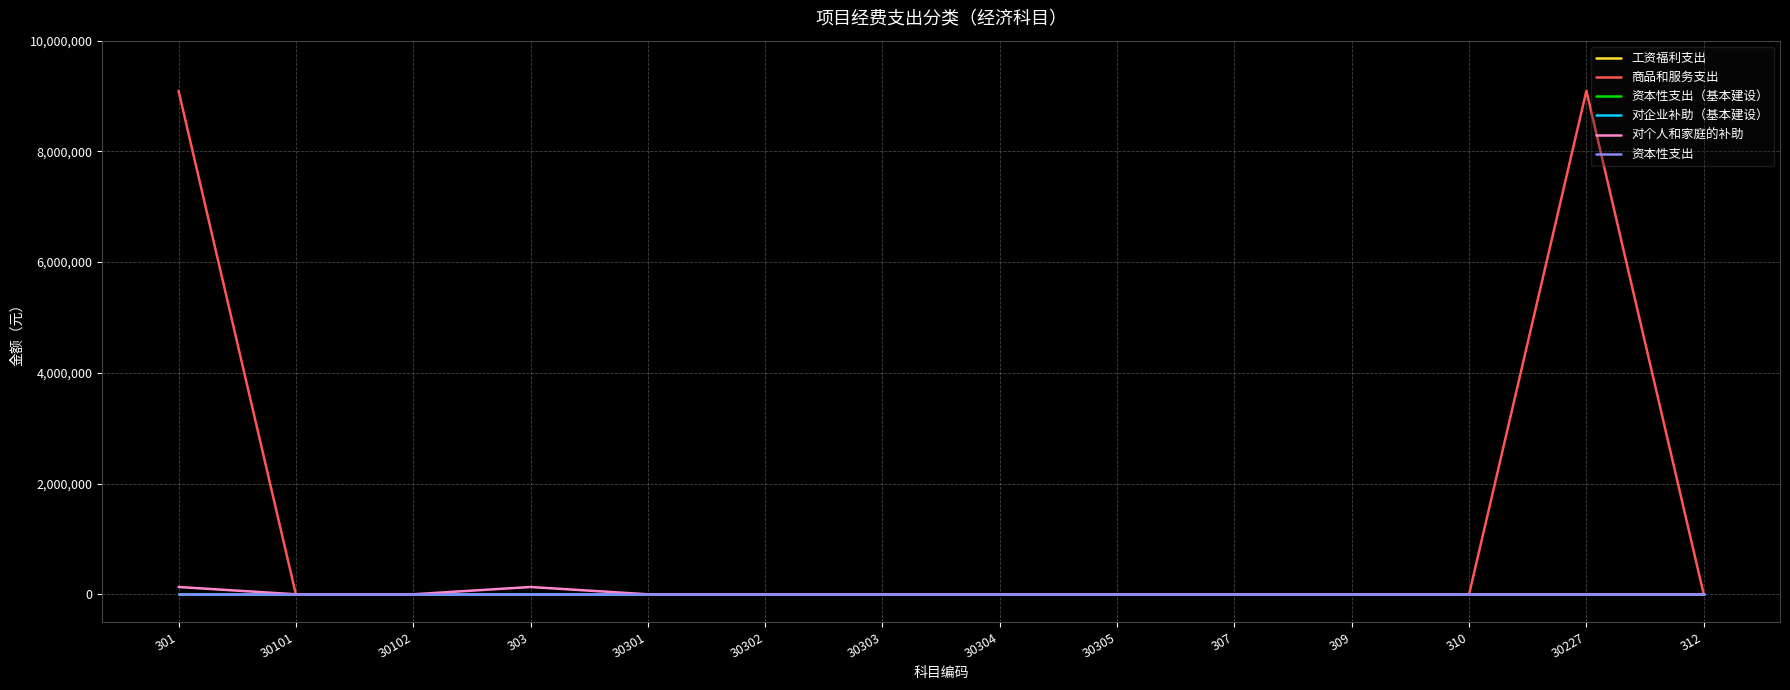

The value of 商品和服务支出 at 30305 is 0.0. True or false?

True